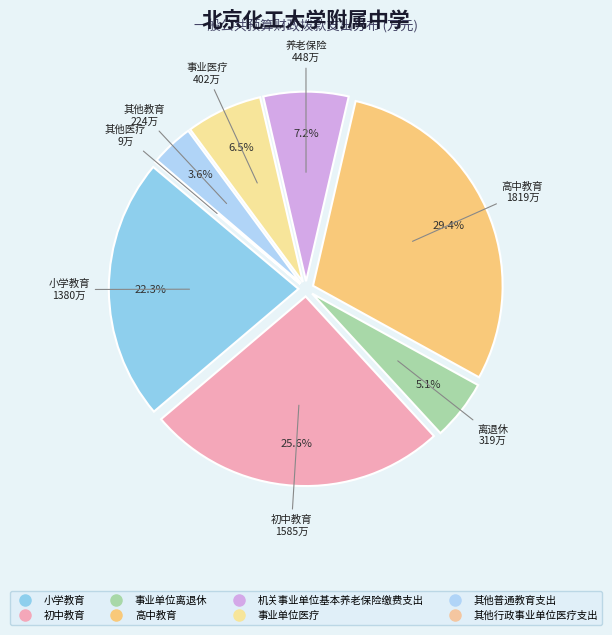

To the nearest percent, what is the difference between the 事业单位离退休 and 初中教育 slice percentages?

20%